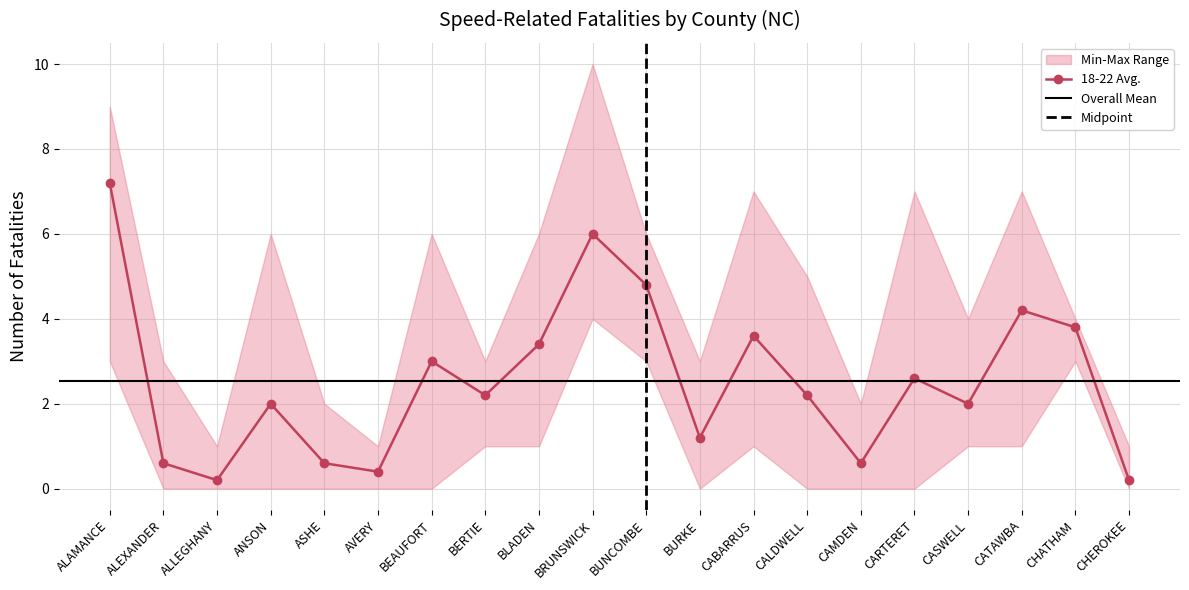

Is it true that 18-22 Avg. equals 2.2 at BERTIE?

True